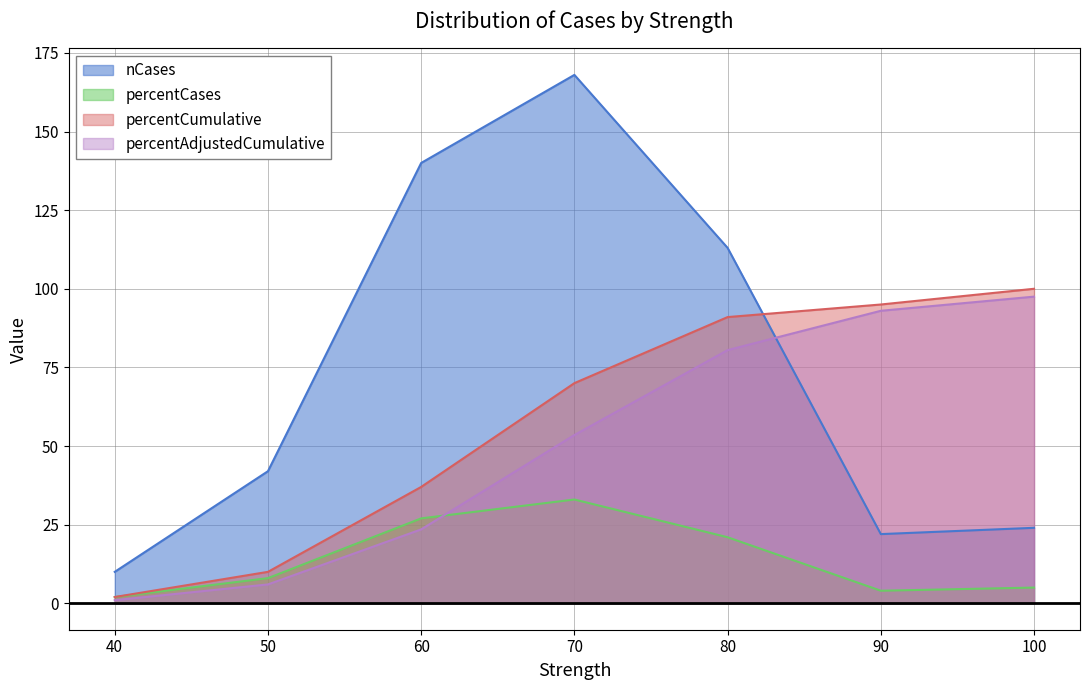

Does the chart have visible grid lines?

Yes